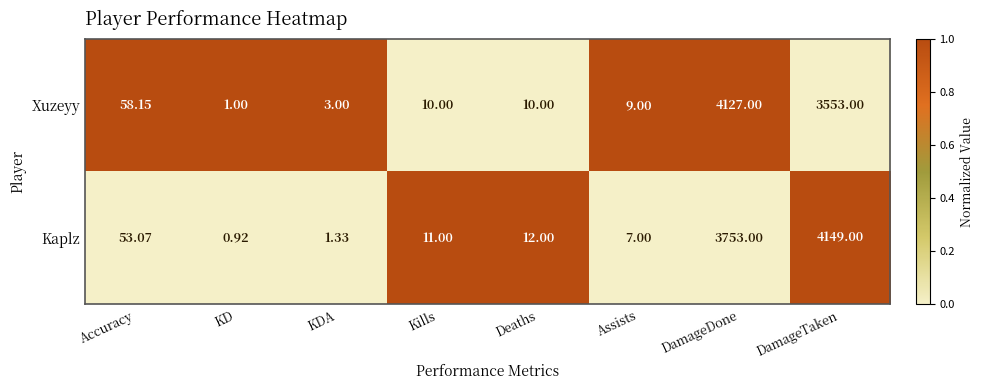

At which label is Xuzeyy closest to 2064?

DamageTaken